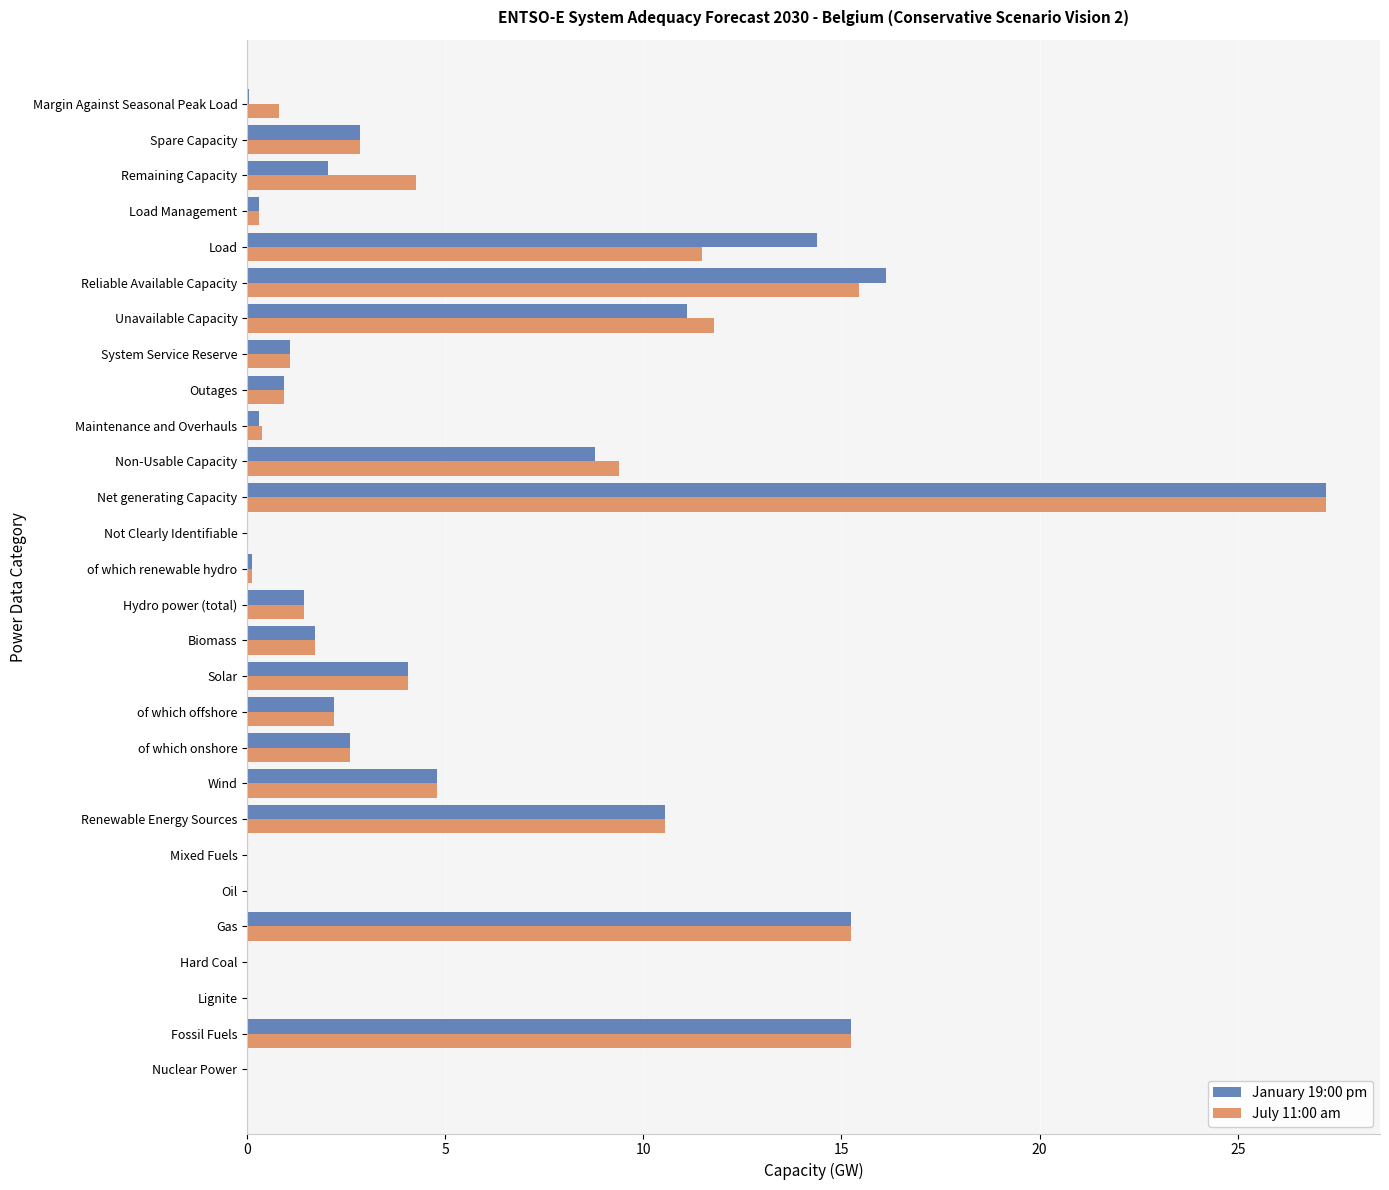

The value of July 11:00 am at Reliable Available Capacity is 3.7. True or false?

False